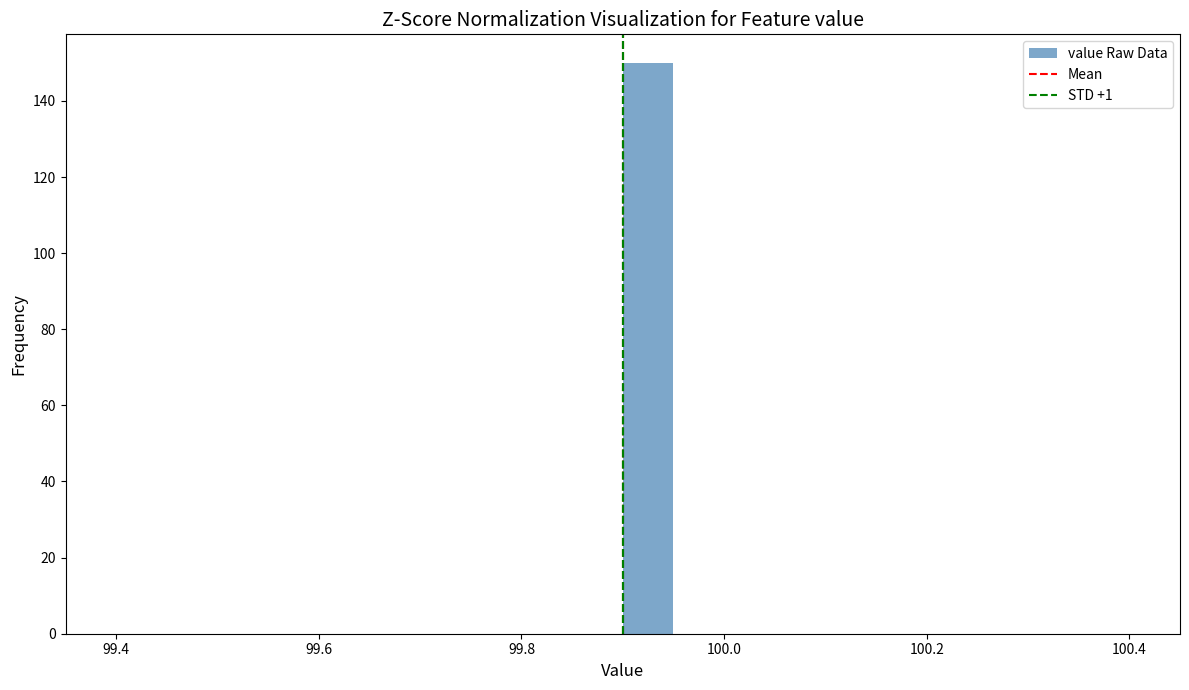

Around what value on the x-axis is the tallest bar? Give the approximate position of its centre, as read against the axis.

99.92